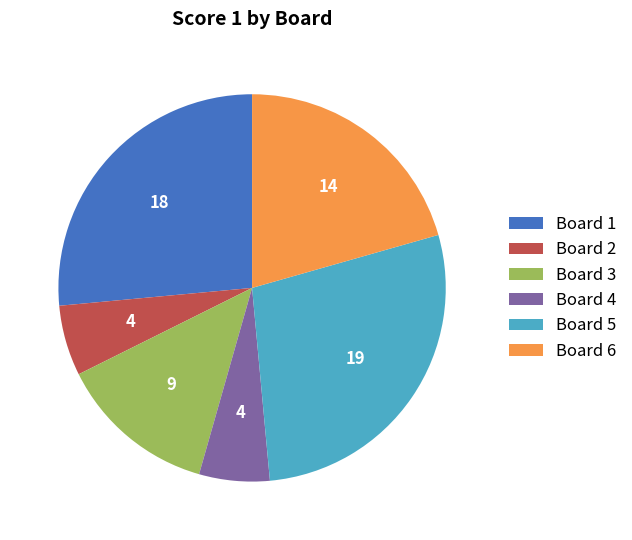

Combined, do Board 3 and Board 4 account for over 50%?

No